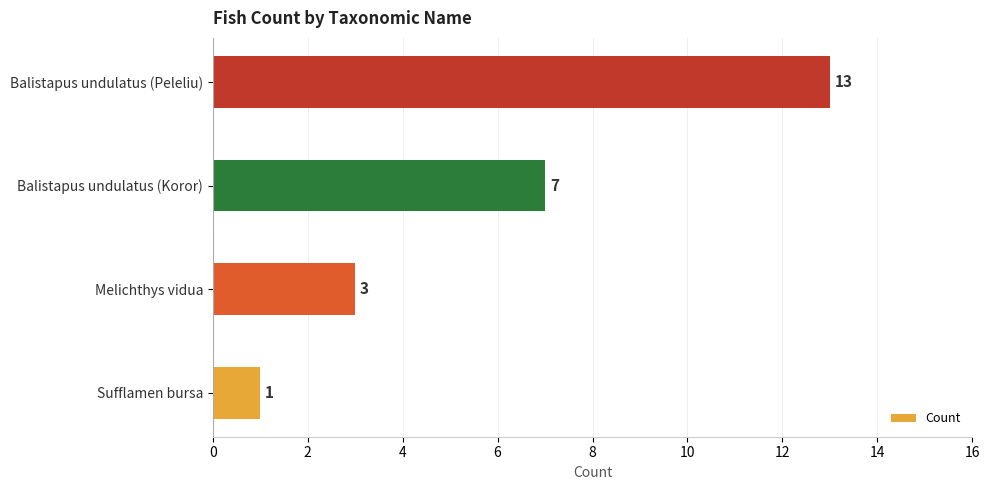

What is the ratio of the value at Balistapus undulatus (Koror) to the value at Balistapus undulatus (Peleliu)?

0.5